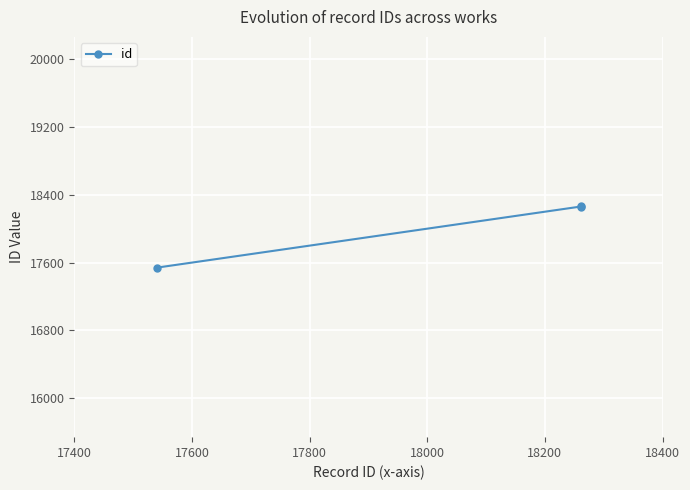

What is the average value?

18021